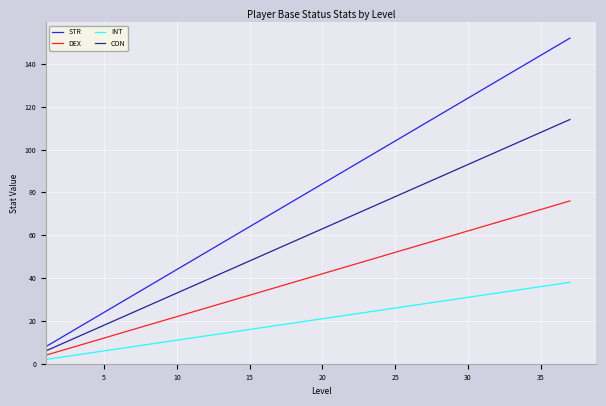

Rank the series by their average value, from highest to lowest.

STR, CON, DEX, INT